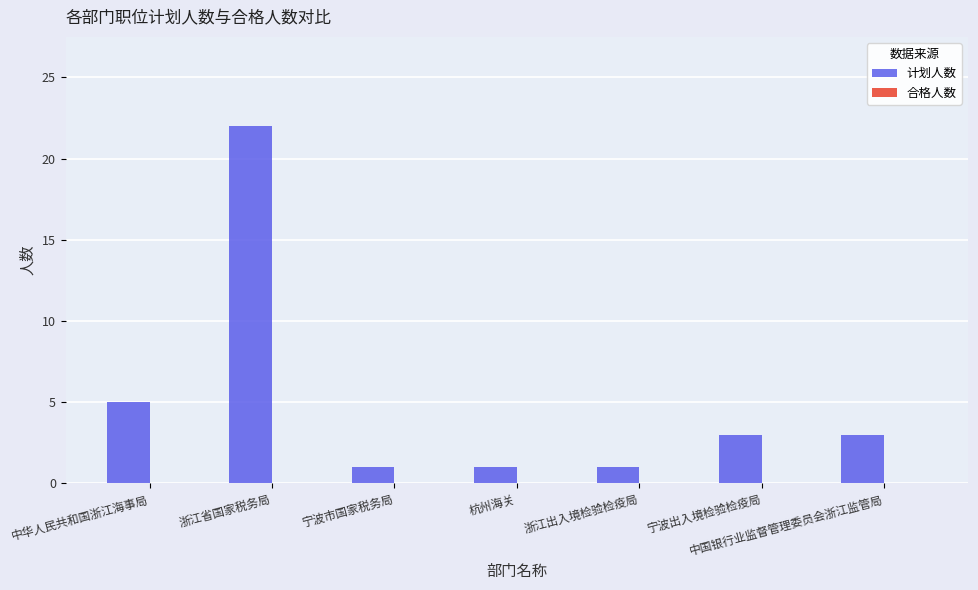

What is the difference between the maximum and second lowest values?

21